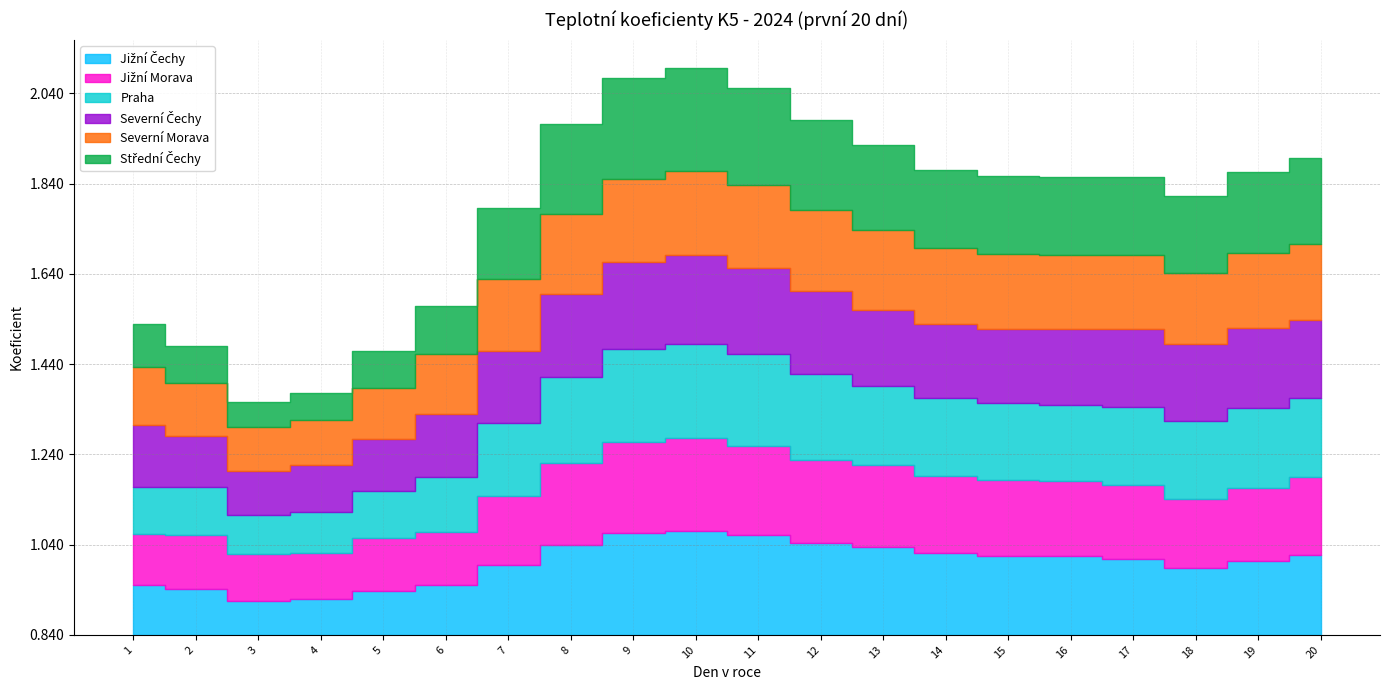

True or false: Střední Čechy and Severní Morava cross at least once.

True